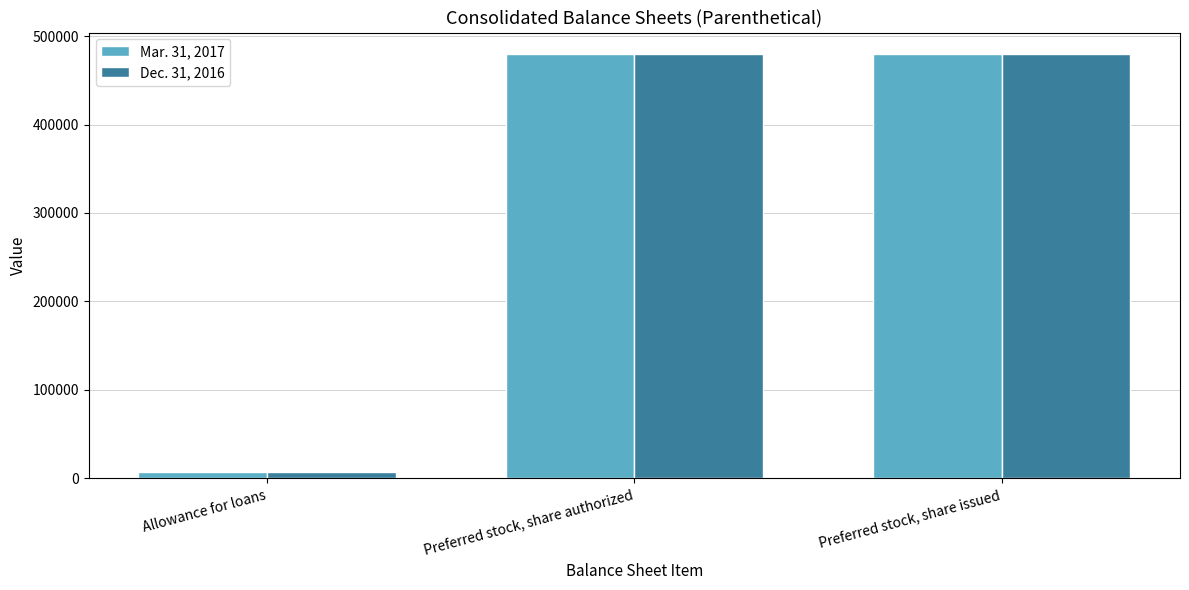

Are the bars grouped side by side (vs. stacked)?

Yes